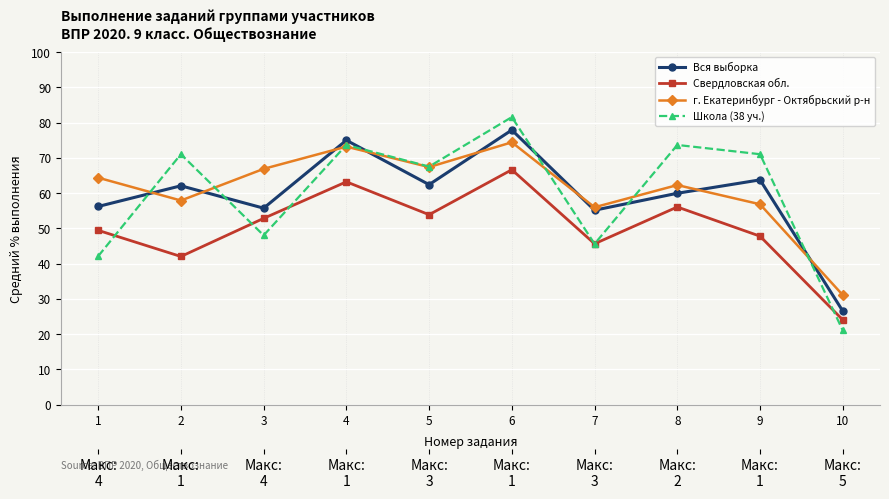

Where is the first local maximum for г. Екатеринбург - Октябрьский р-н?

4